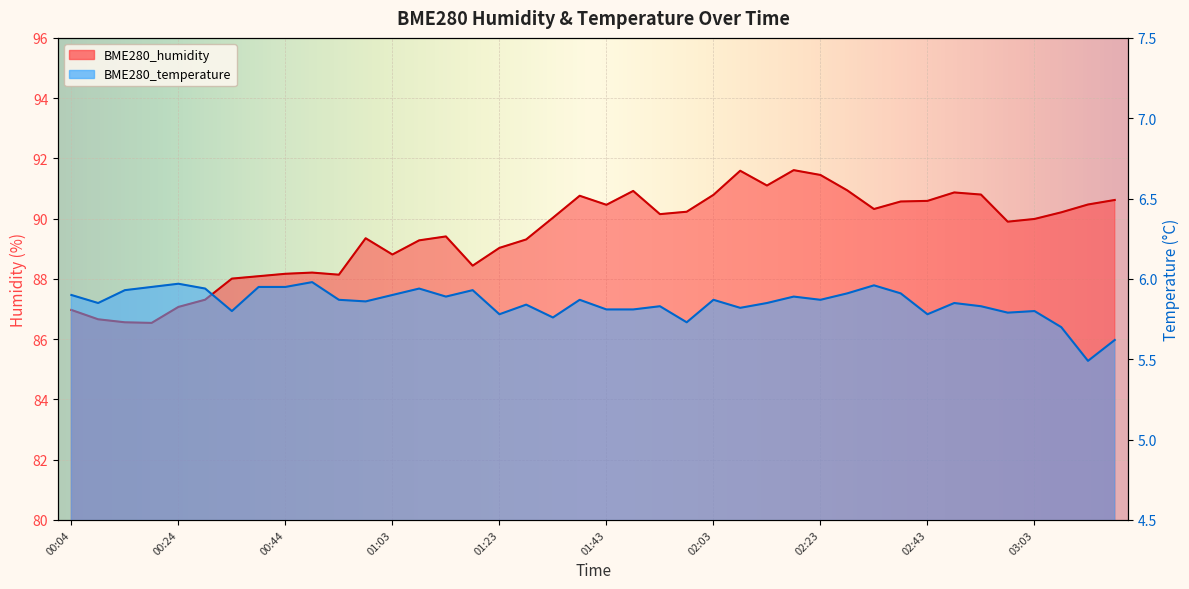

The BME280_humidity series shows 47.2 at 02:53. True or false?

False